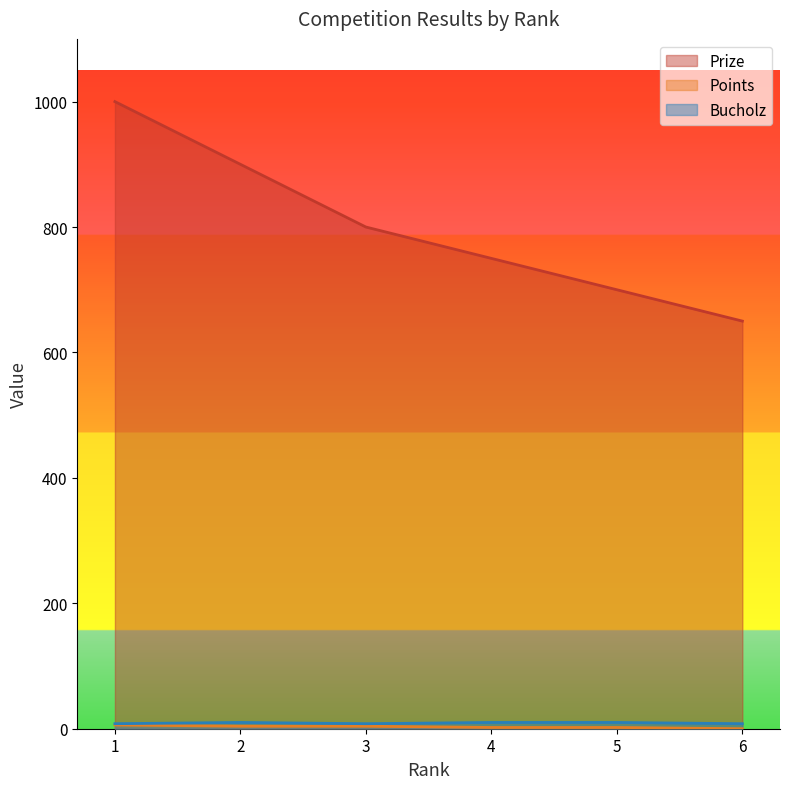

Is it true that Points equals 6 at 1?

True